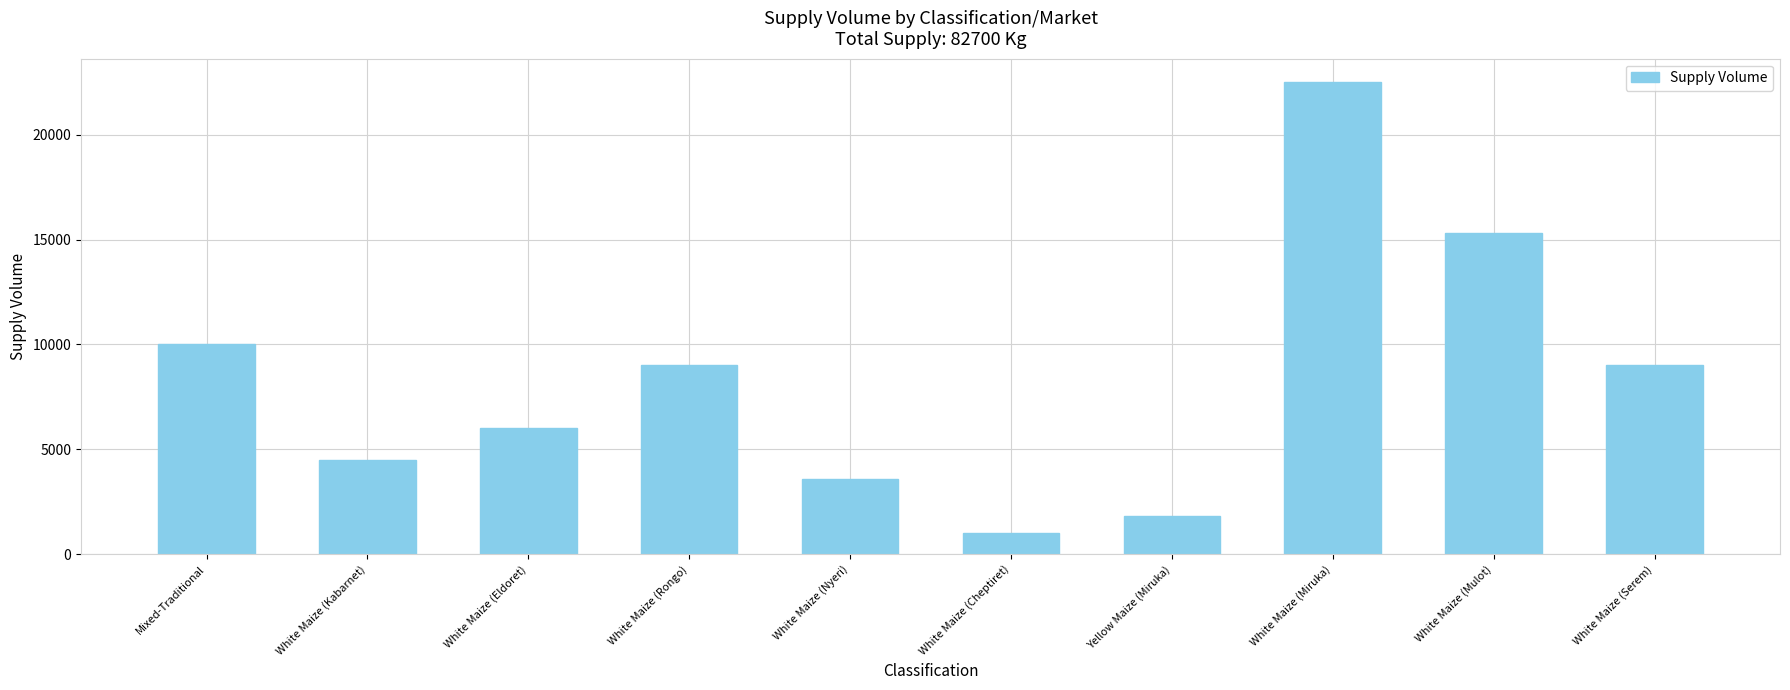

Reading left to right, extract all data points from this chart.

Mixed-Traditional=10000	White Maize (Kabarnet)=4500	White Maize (Eldoret)=6000	White Maize (Rongo)=9000	White Maize (Nyeri)=3600	White Maize (Cheptiret)=1000	Yellow Maize (Miruka)=1800	White Maize (Miruka)=22500	White Maize (Mulot)=15300	White Maize (Serem)=9000